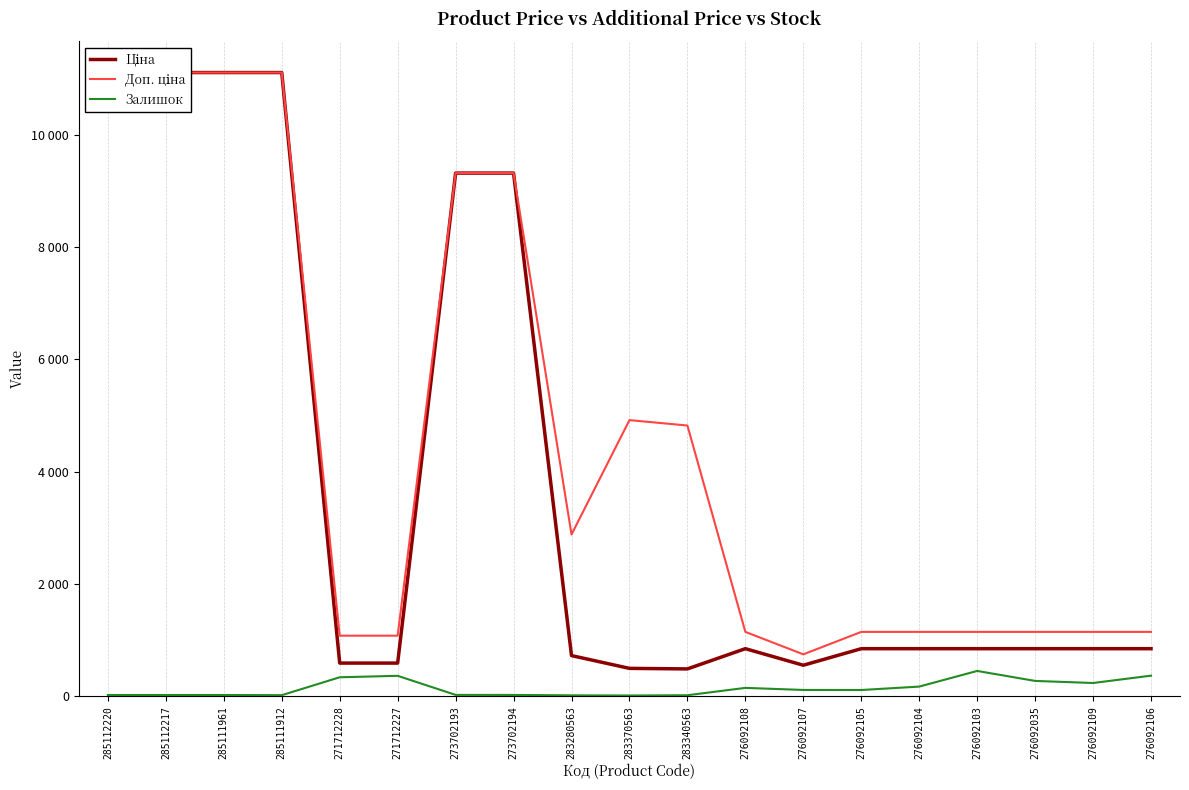

What are all the series names shown in the legend?

Ціна, Доп. ціна, Залишок